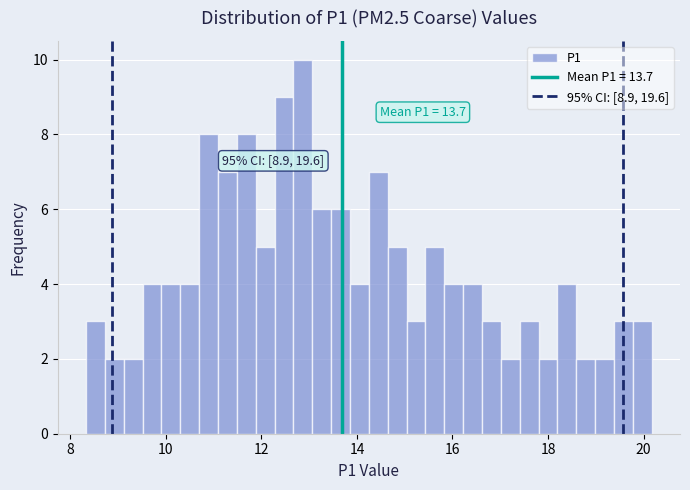

Read against the x-axis, roughly where is the centre of the tallest bar?

12.8